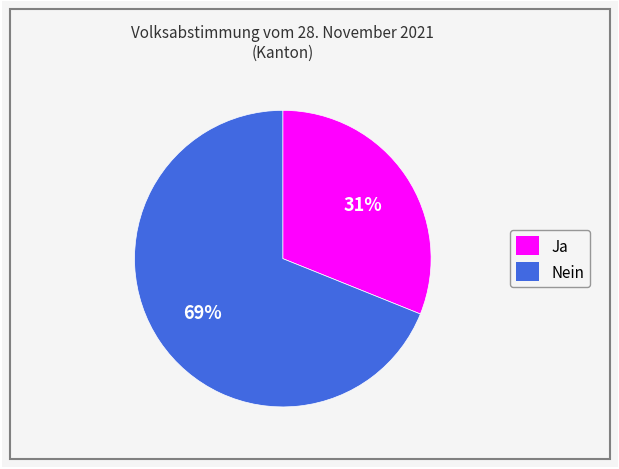

How many slices are in this pie chart?

2